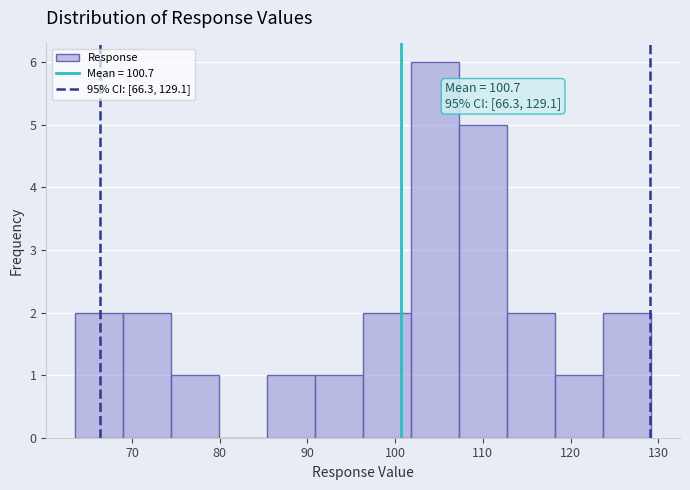

Over which range of the x-axis is the bar tallest?

102 to 107